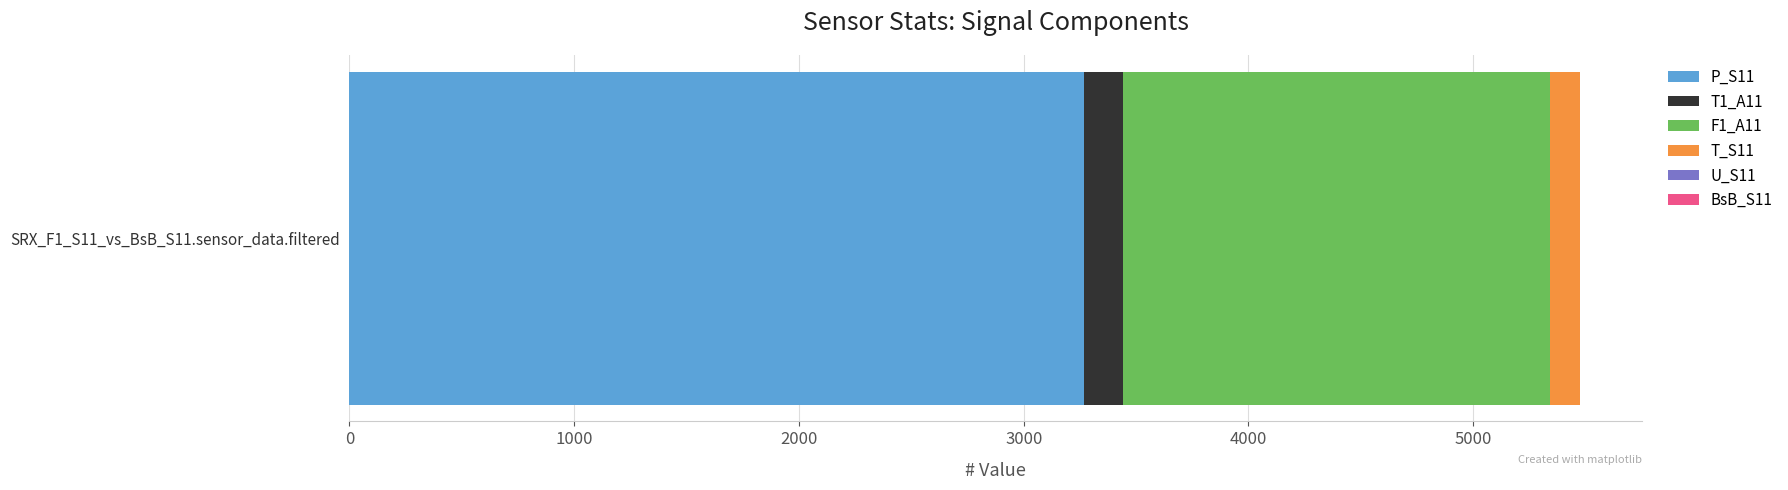

What is the highest value of the P_S11 series?

3267.9